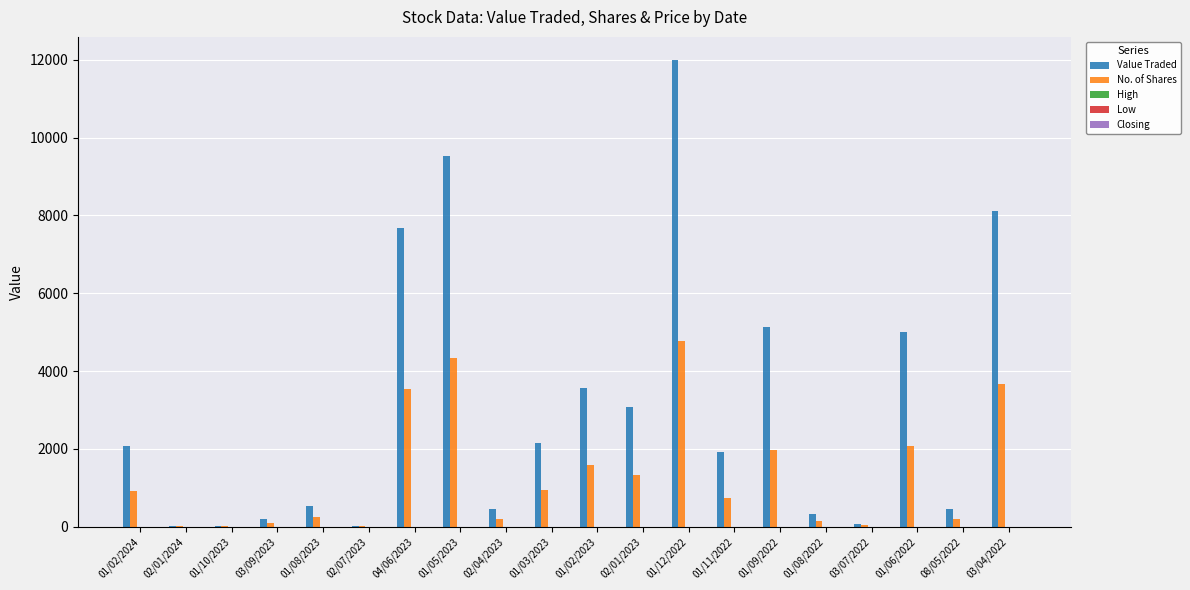

What is the greatest value displayed?

11989.0